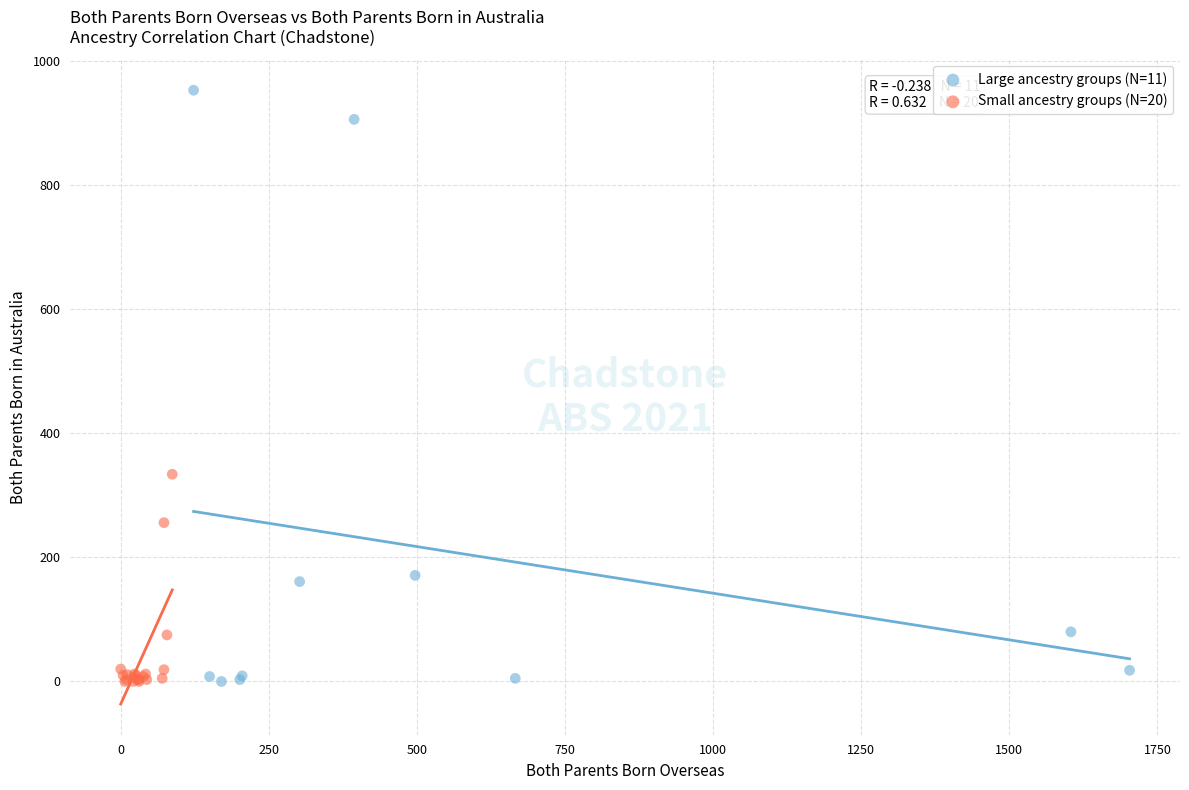

Which series has the largest Y range (max minus min)?

Large ancestry groups (N=11)